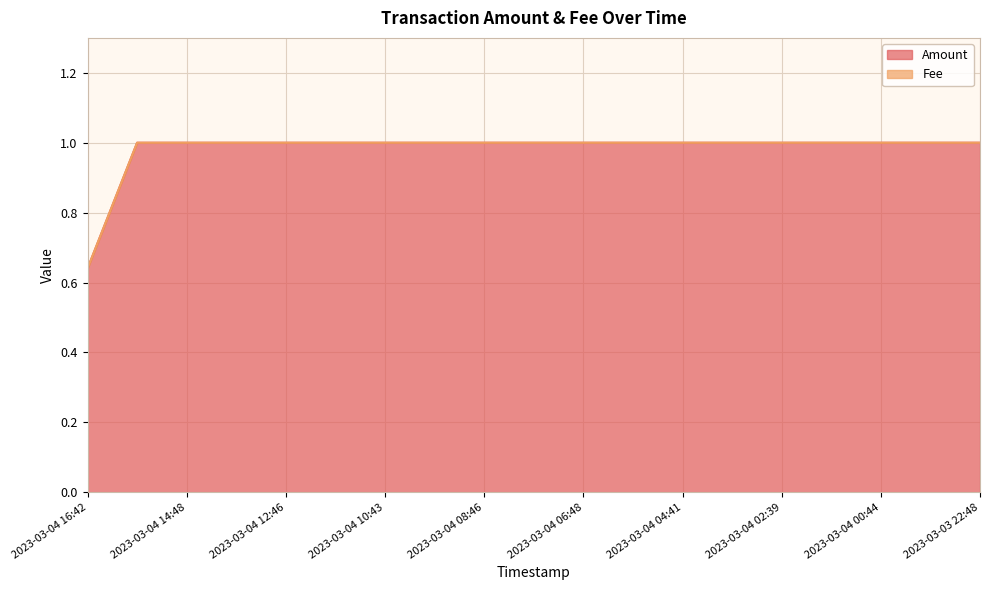

How many lines are shown in the chart?

2